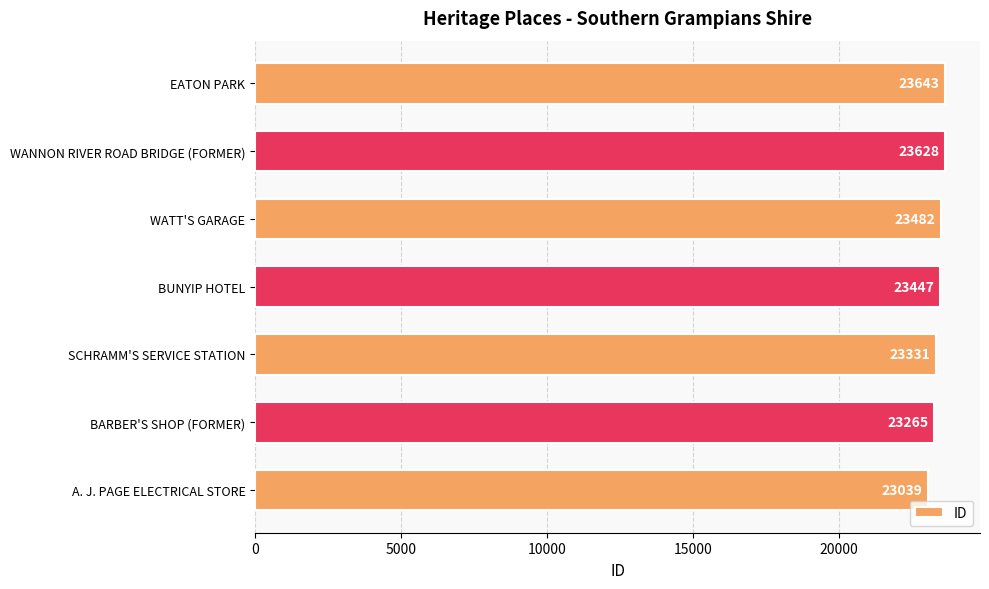

What is the greatest value displayed?

23643